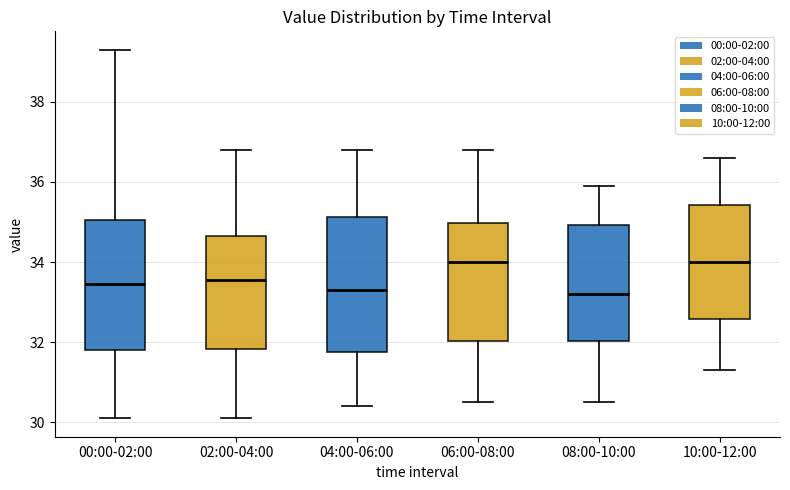

Where does the upper whisker of the box for 08:00-10:00 end on the y-axis? The values are not printed on the chart, so give them approximately, as read against the axis.

36.0